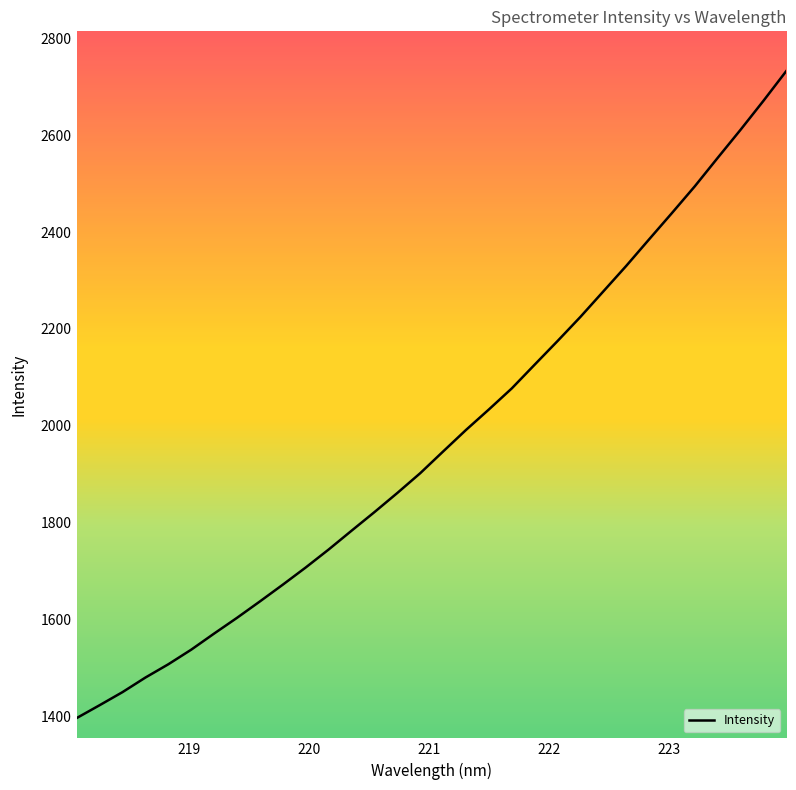

What is the difference between the maximum and minimum values?

1335.3